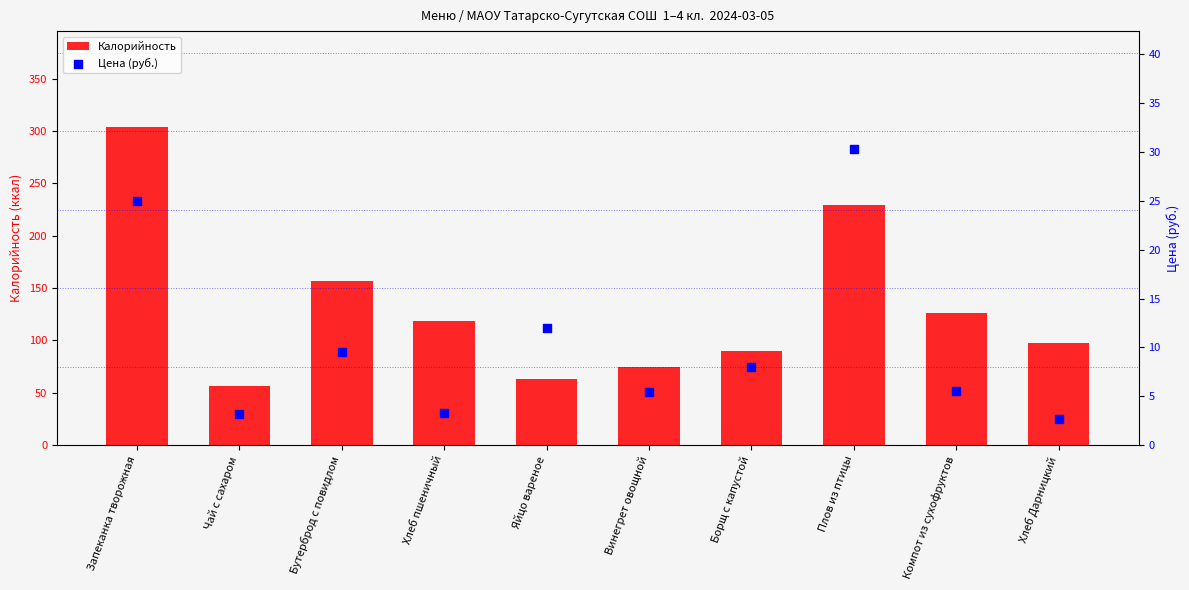

At which category is the sum across all series the highest?

Запеканка творожная